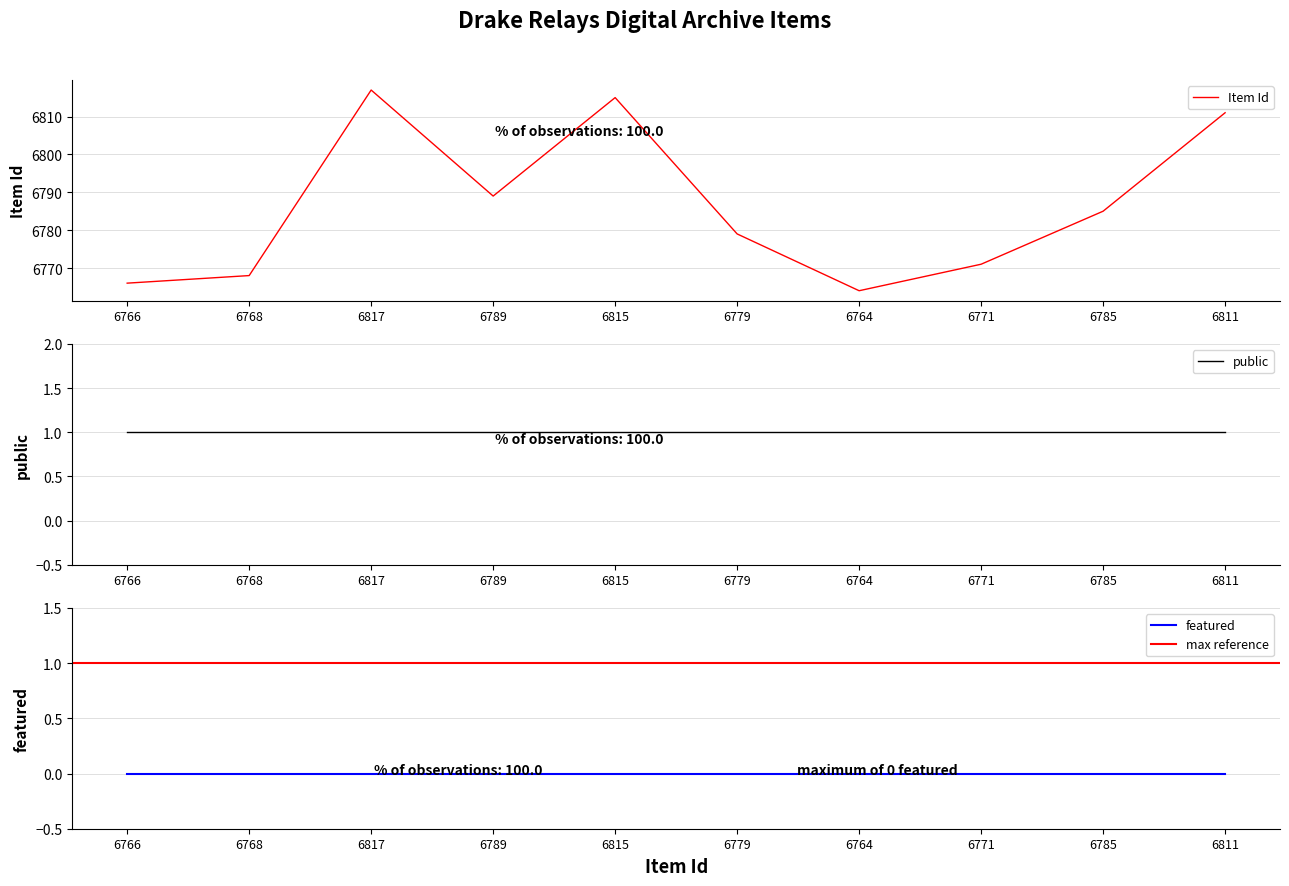

What is the sum of the public values at 6771 and 6764?

2